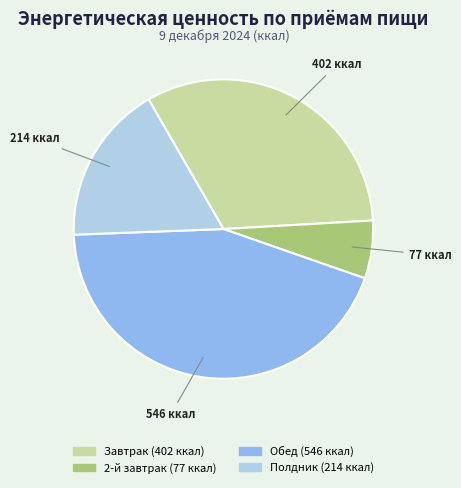

What is the largest slice in the pie chart?

Обед